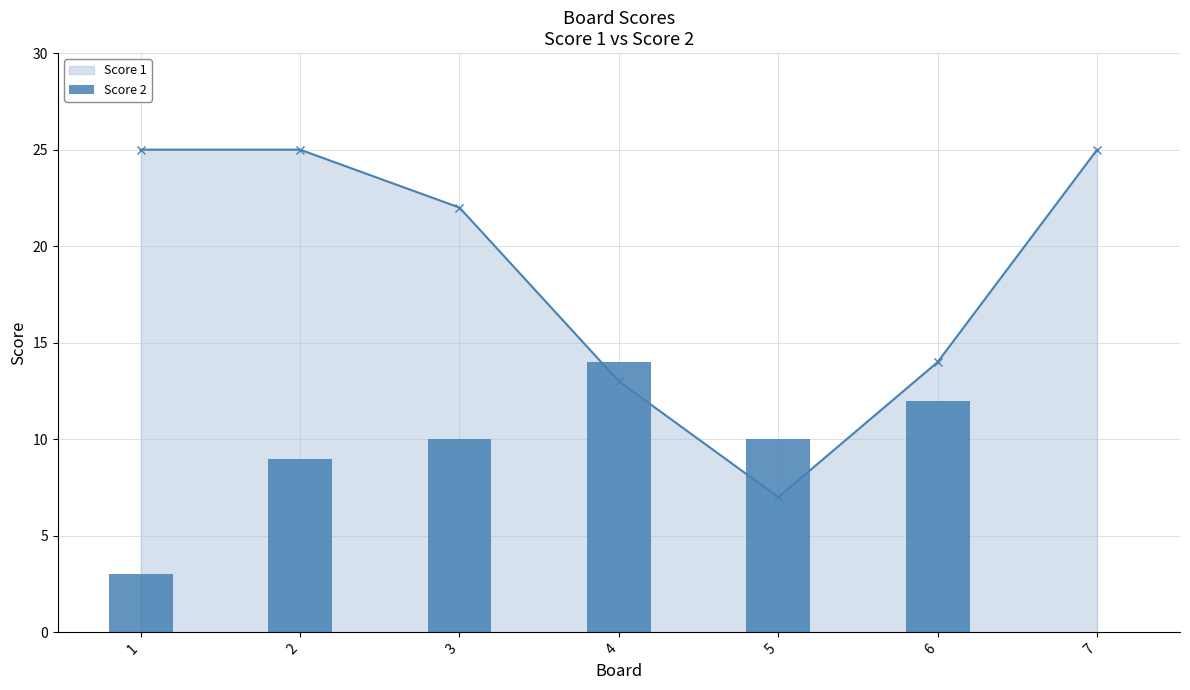

True or false: Score 1 has a value of 6 at 6.

False